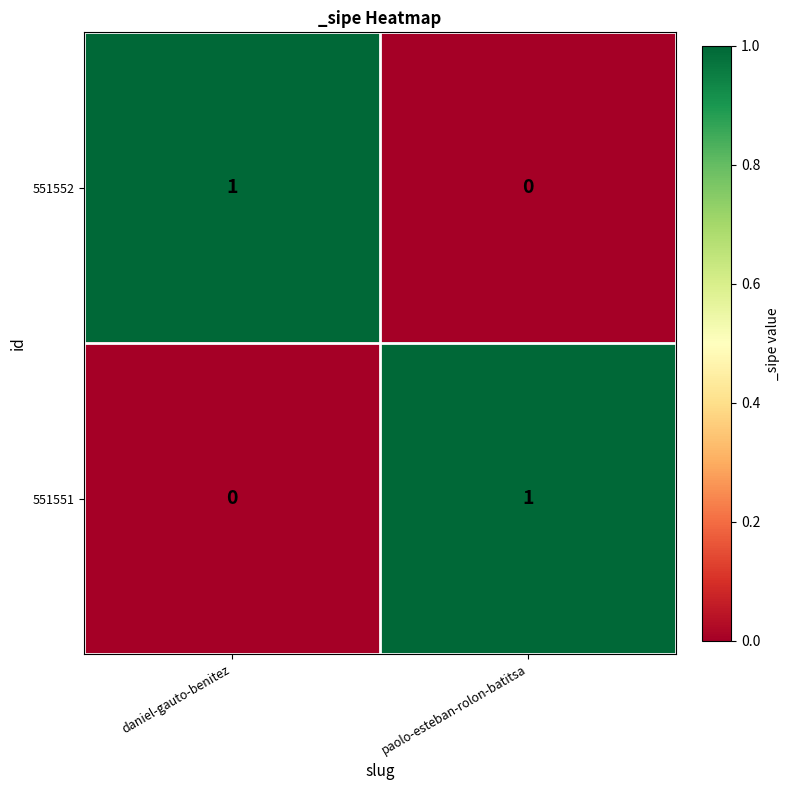

Reading left to right, extract all data points from this chart.

551552: daniel-gauto-benitez=1	paolo-esteban-rolon-batitsa=0
551551: daniel-gauto-benitez=0	paolo-esteban-rolon-batitsa=1